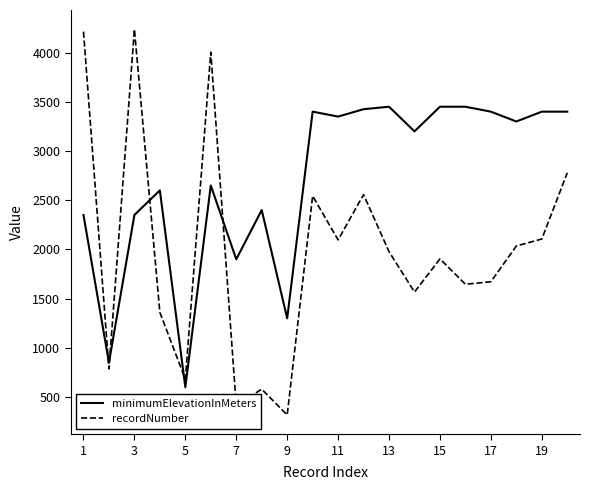

List the series in order of their peak value, highest first.

recordNumber, minimumElevationInMeters